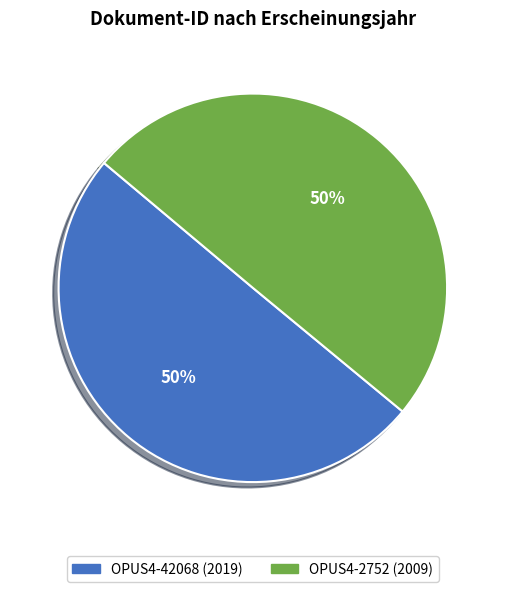

How many segments does this pie chart have?

2